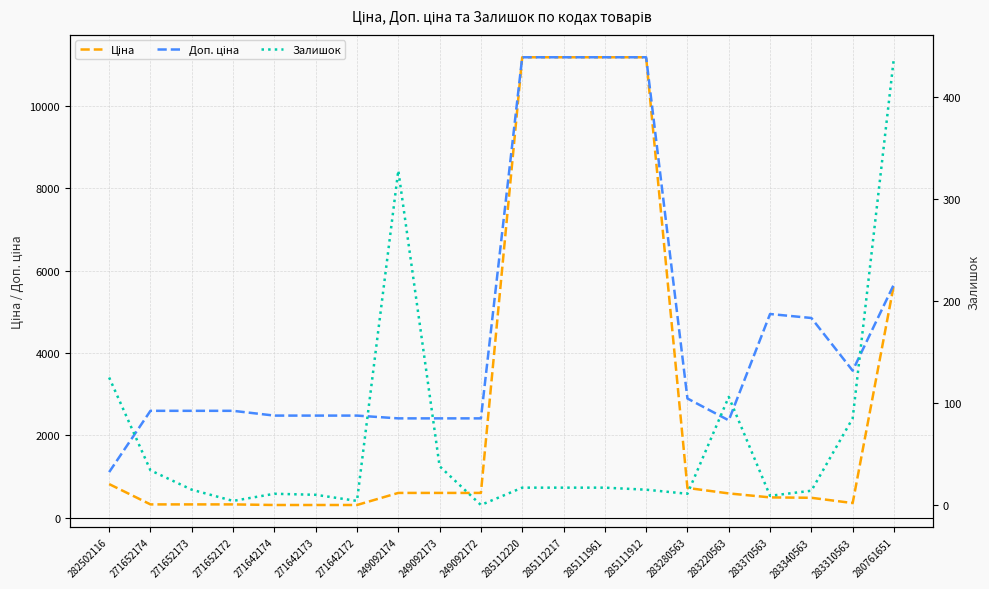

Where does the Залишок series first go above 17?

282502116